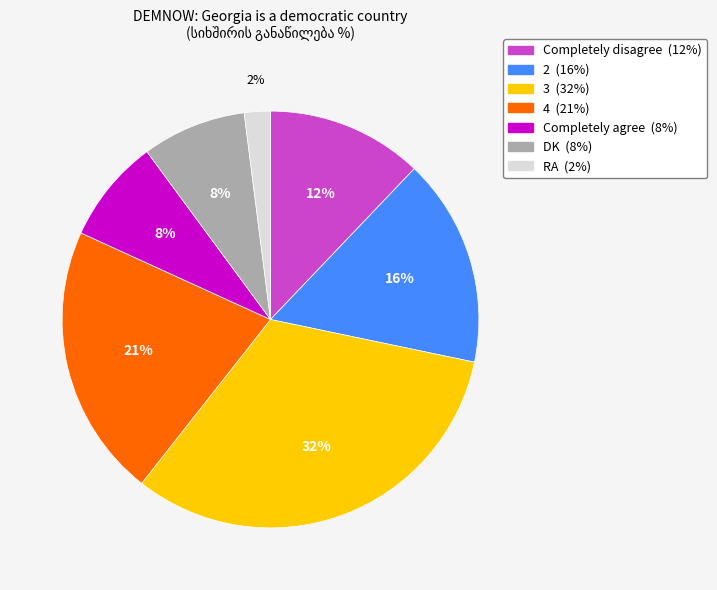

To the nearest percent, what is the average slice percentage?

14%